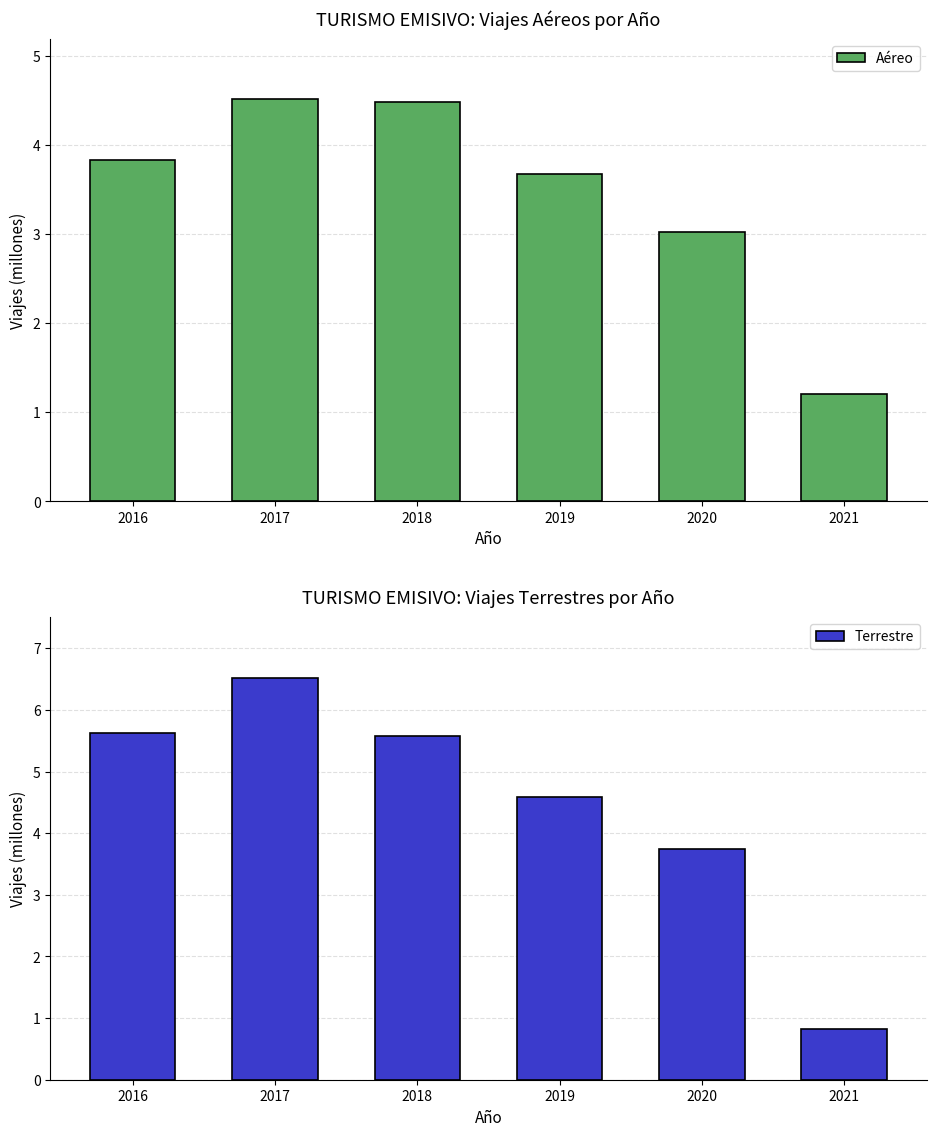

How many bars are there in each group?

2